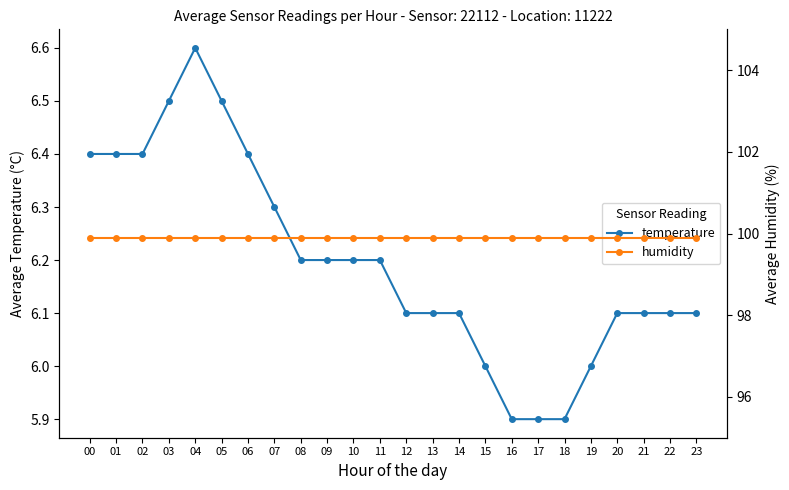

Does the chart have visible grid lines?

No